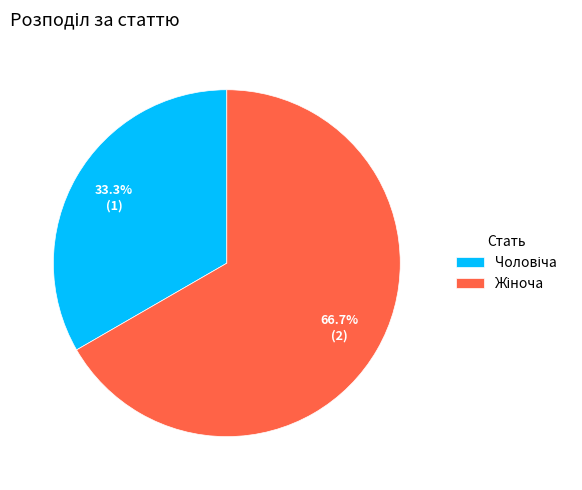

To the nearest percent, what is the difference between the largest and smallest slice percentages?

33%